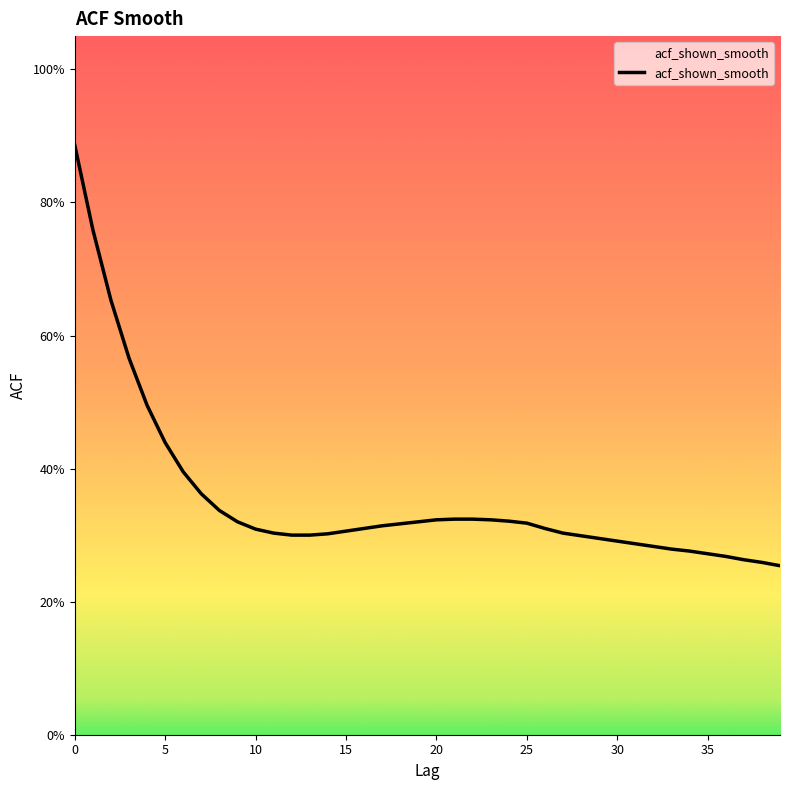

How many values are between 0 and 1?

40